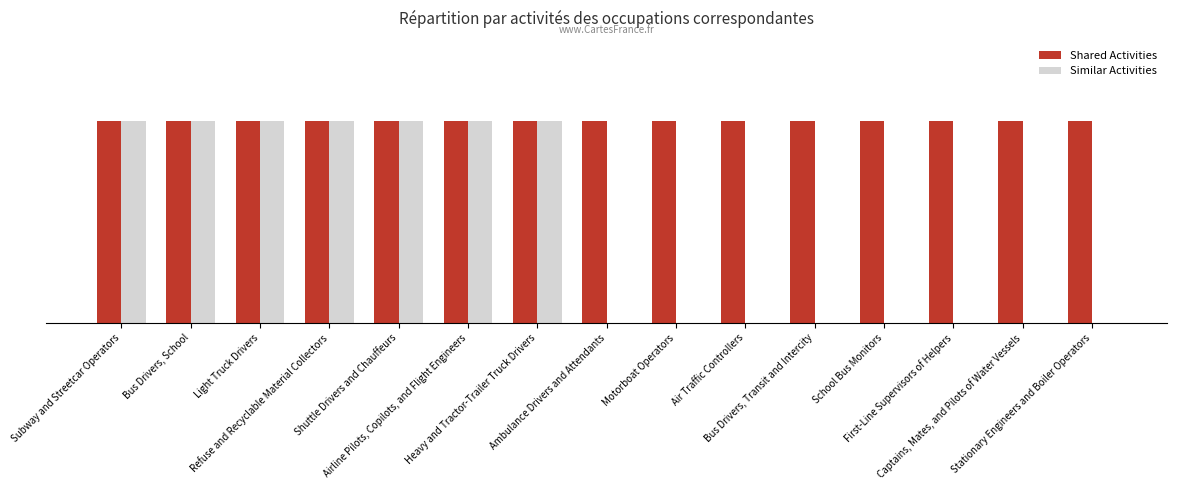

What is the difference between the maximum and minimum values in the Similar Activities series?

1